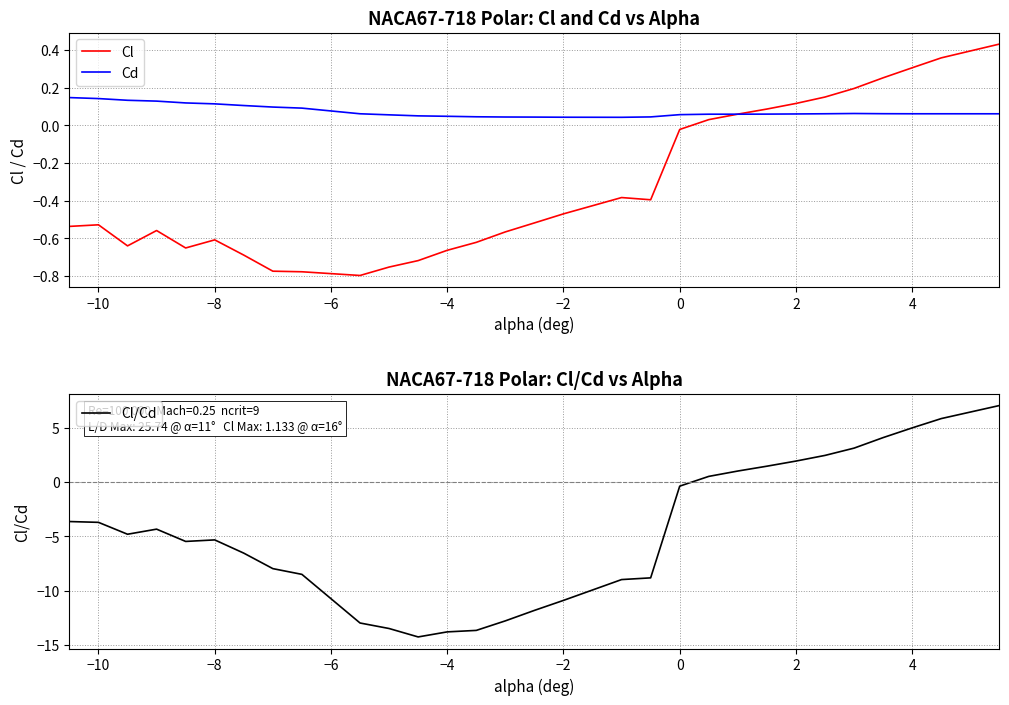

Reading left to right, what are all the values shown in this chart?

Cl: -0.5	-0.5	-0.6	-0.6	-0.7	-0.6	-0.7	-0.8	-0.8	-0.8	-0.8	-0.7	-0.7	-0.6	-0.6	-0.5	-0.5	-0.4	-0.4	-0.0	0.0	0.1	0.1	0.1	0.2	0.2	0.3	0.3	0.4	0.4
Cd: 0.1	0.1	0.1	0.1	0.1	0.1	0.1	0.1	0.1	0.1	0.1	0.1	0.0	0.0	0.0	0.0	0.0	0.0	0.0	0.1	0.1	0.1	0.1	0.1	0.1	0.1	0.1	0.1	0.1	0.1
Cl/Cd: -3.6	-3.7	-4.8	-4.3	-5.5	-5.3	-6.5	-8.0	-8.5	-13.0	-13.5	-14.3	-13.8	-13.7	-12.8	-11.8	-10.9	-9.0	-8.8	-0.4	0.5	1.0	1.5	1.9	2.4	3.1	4.1	5.0	5.8	7.0